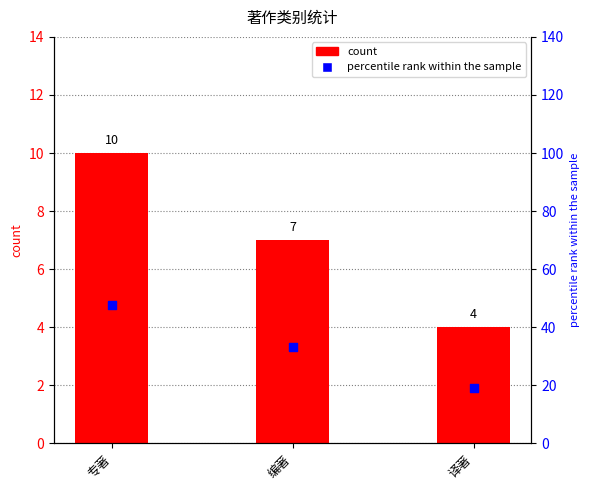

Is the value of percentile rank within the sample at 译著 greater than the value of count at 编著?

Yes